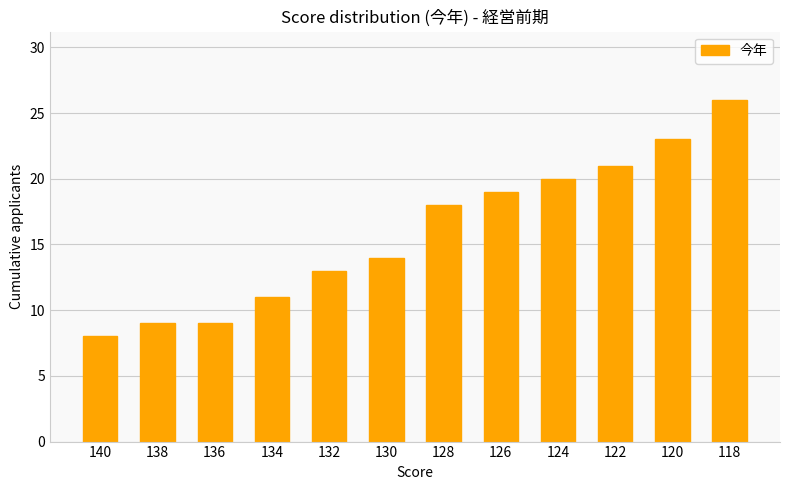

What is the value of the 5th bar from the left?

13